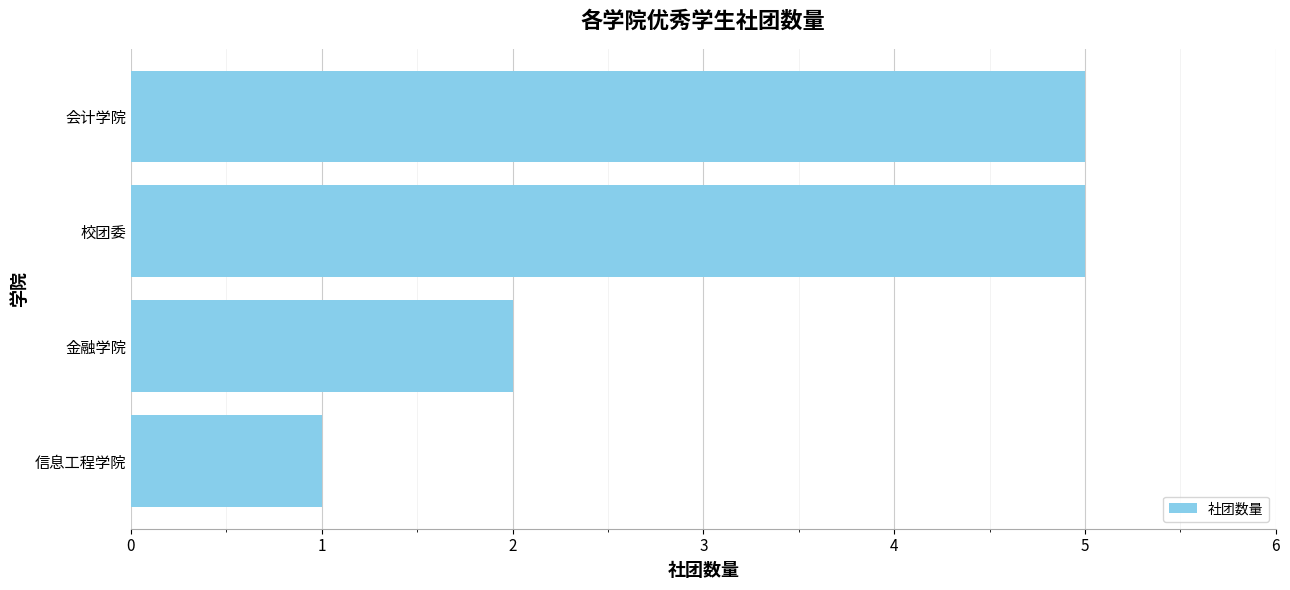

Count the number of categories in the chart.

4